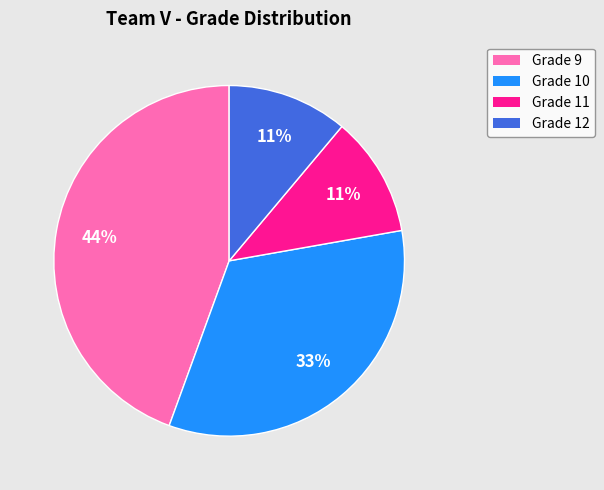

Does any single category account for the majority?

No